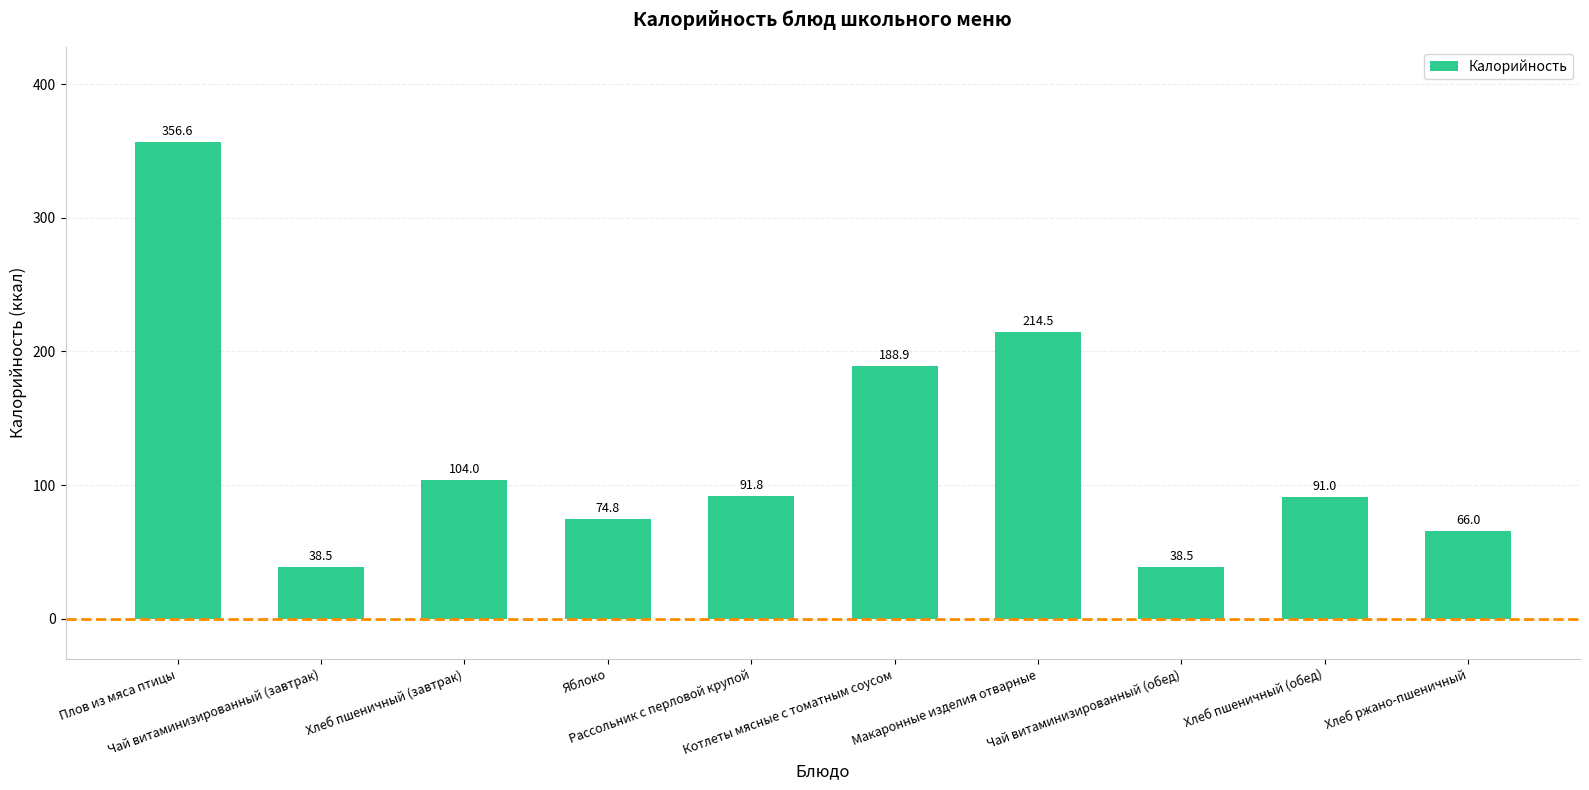

What is the greatest value displayed?

356.6